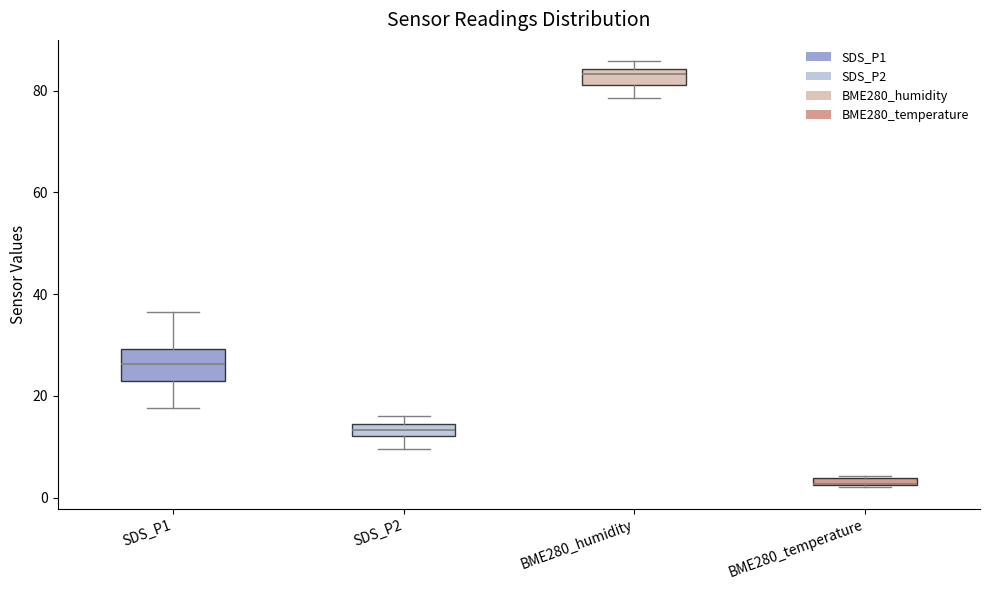

Comparing the boxes themselves (not the whiskers), which one is the tallest?

SDS_P1